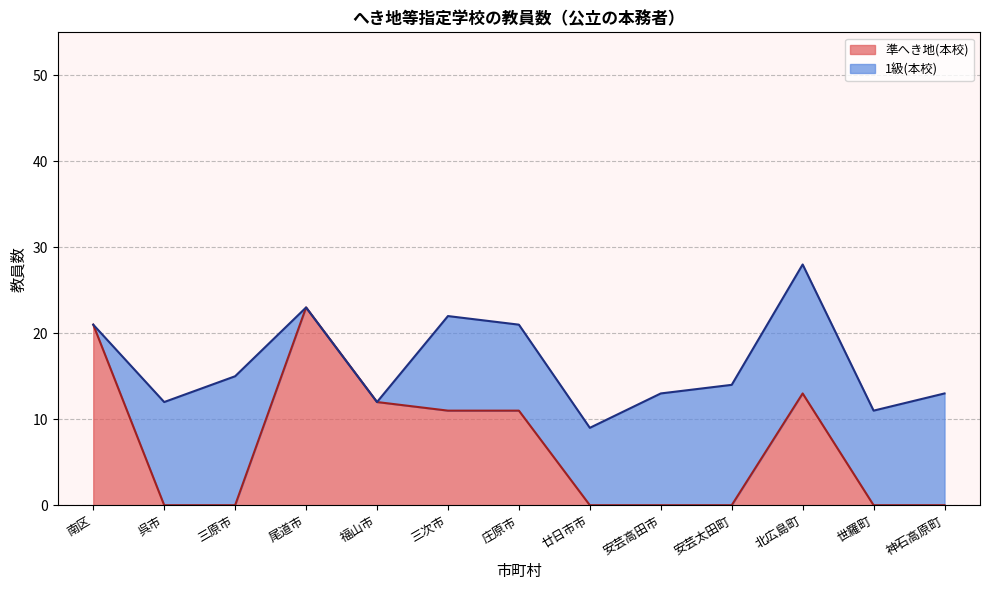

What is the sum of the 準へき地(本校) values at 庄原市 and 呉市?

11